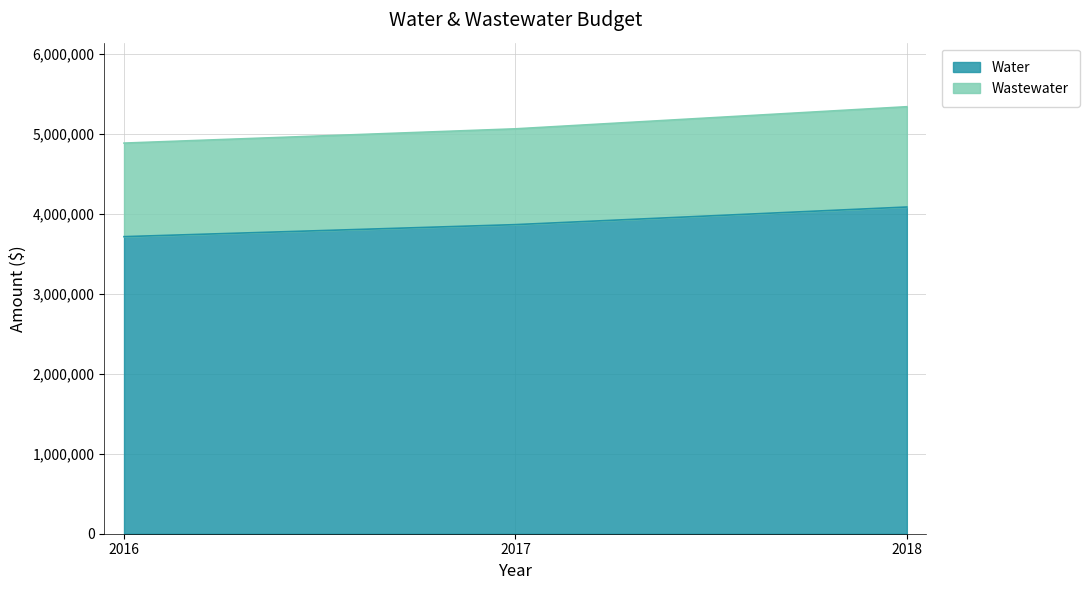

The Water series shows 5149043 at 2017. True or false?

False